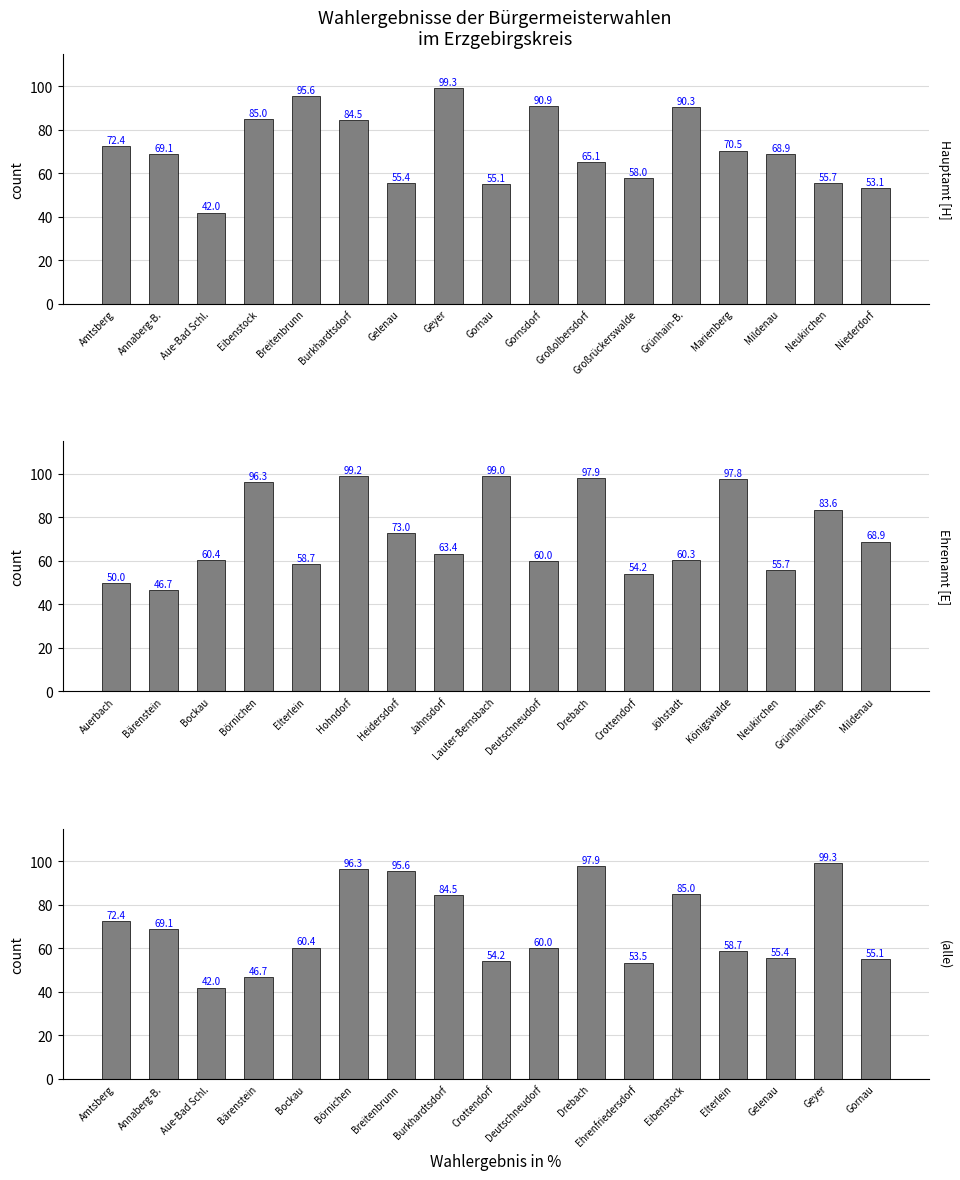

Rank the series by their maximum value, from lowest to highest.

Ehrenamt, Hauptamt, Alle